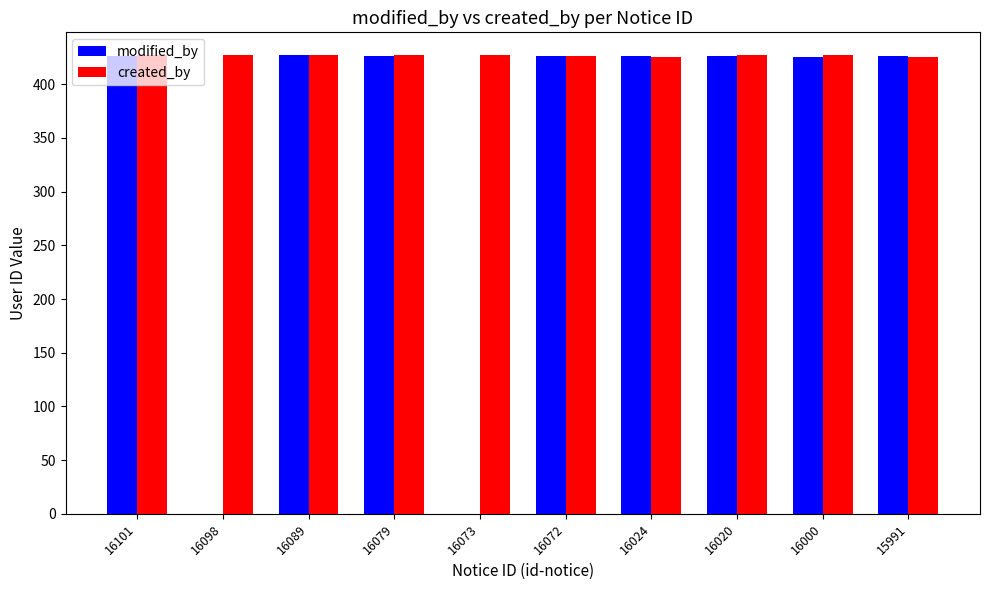

What is the maximum value shown in the chart?

427